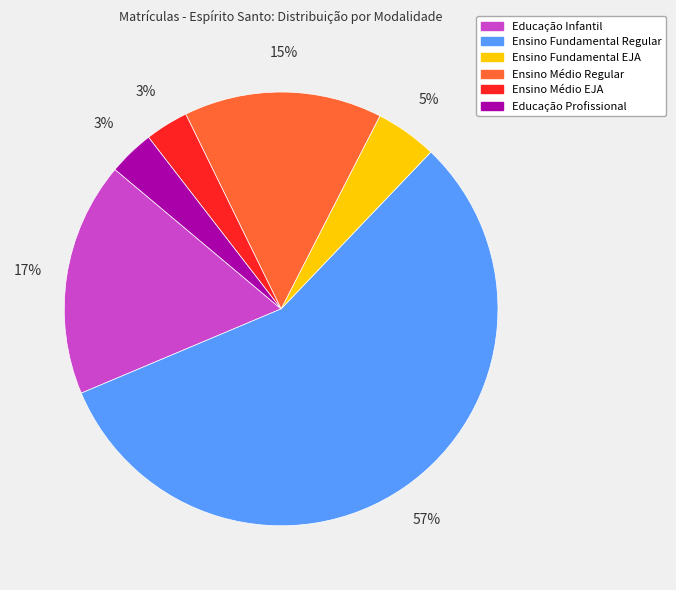

To the nearest percent, what portion does Ensino Médio EJA represent?

3%